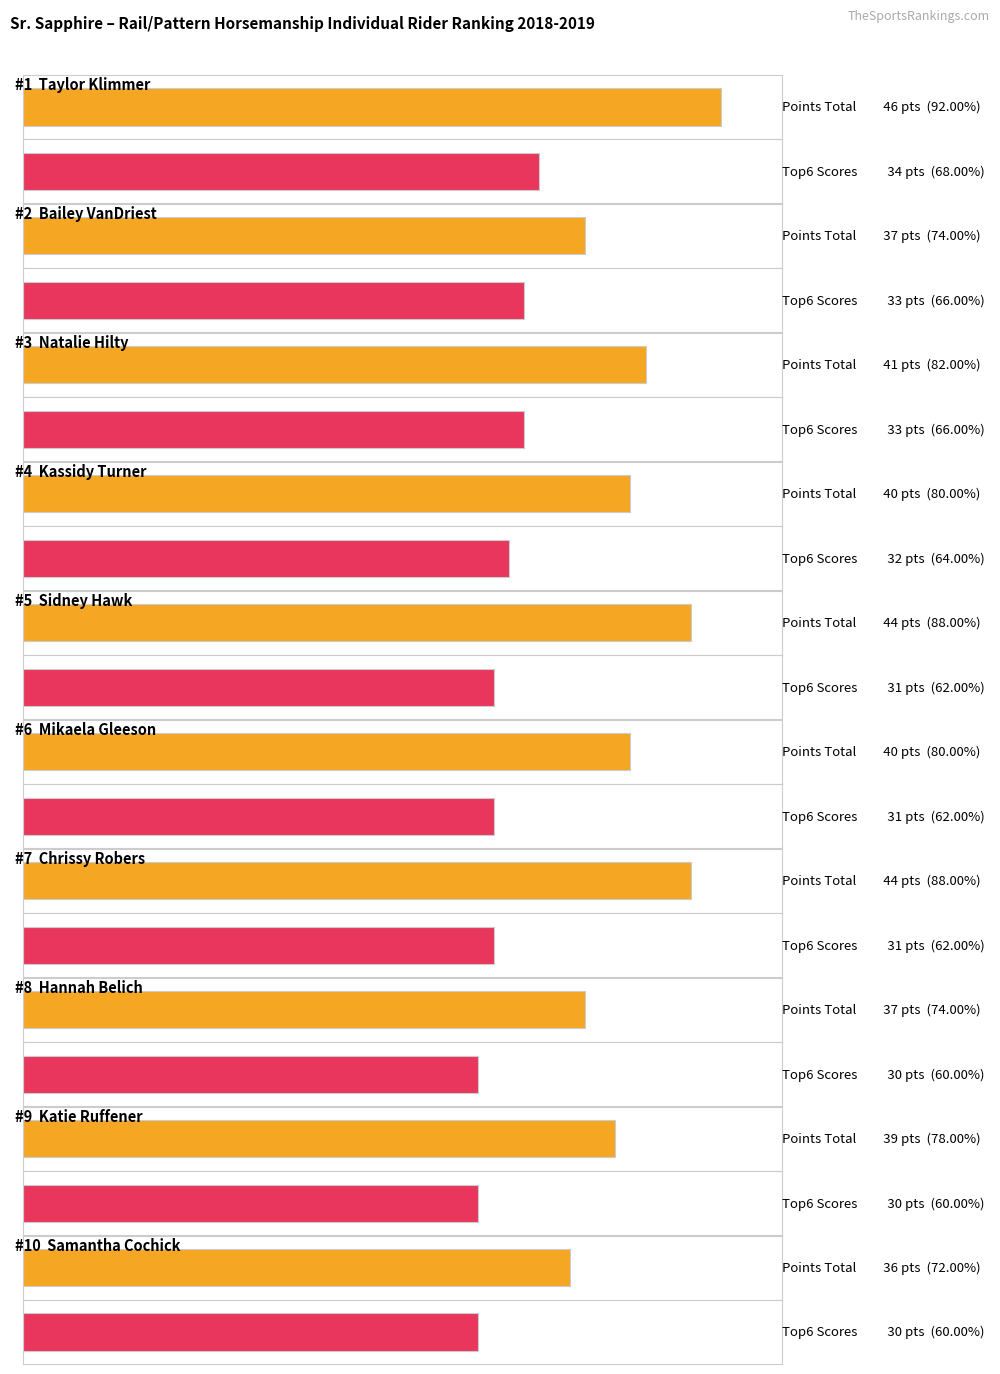

Which series changed the most between Sidney Hawk and Samantha Cochick?

Points Total